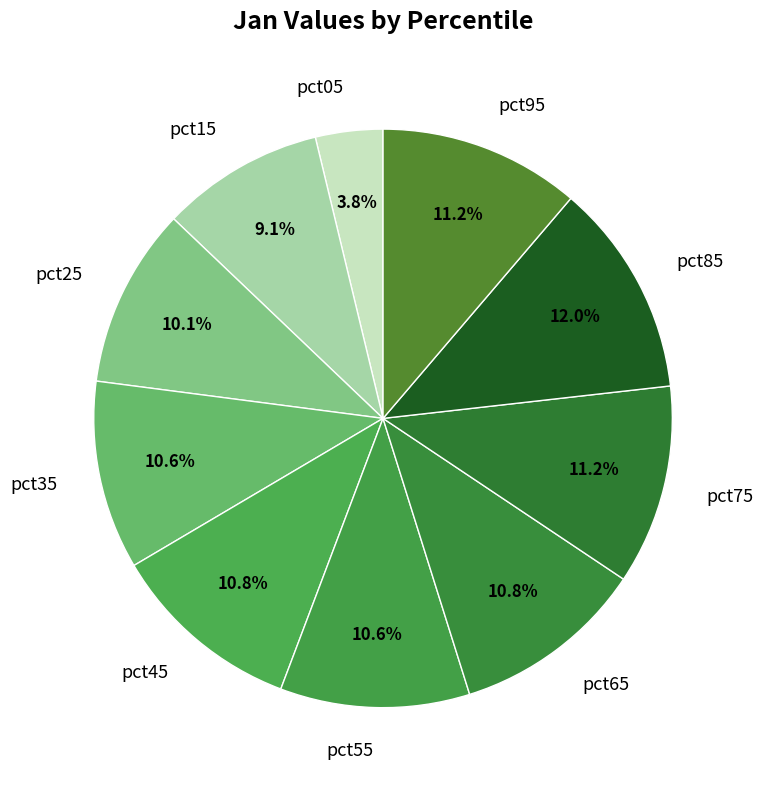

Which has a higher value, pct95 or pct25?

pct95